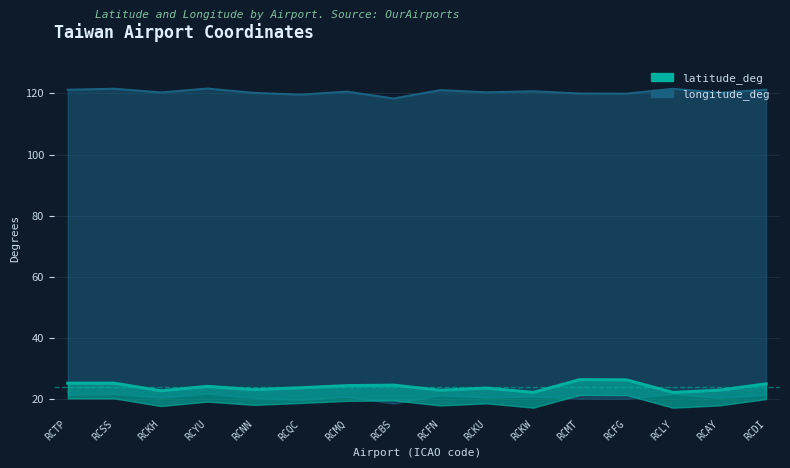

At which category does longitude_deg reach its first local valley?

RCKH